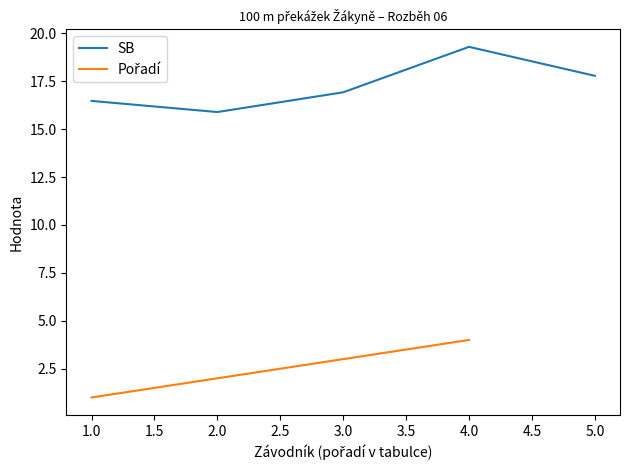

True or false: Pořadí and SB intersect in this chart.

False